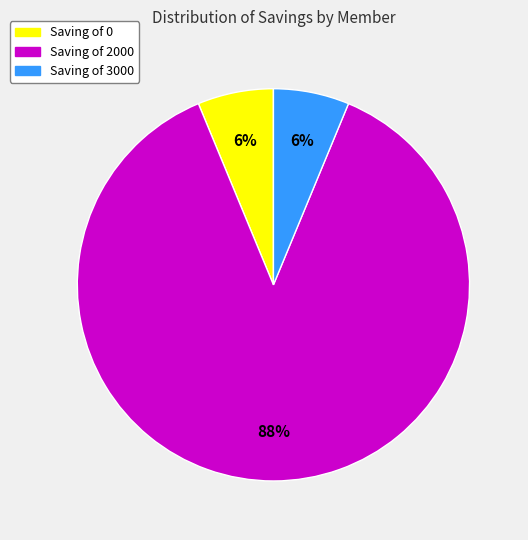

Is there a majority slice in this chart?

Yes